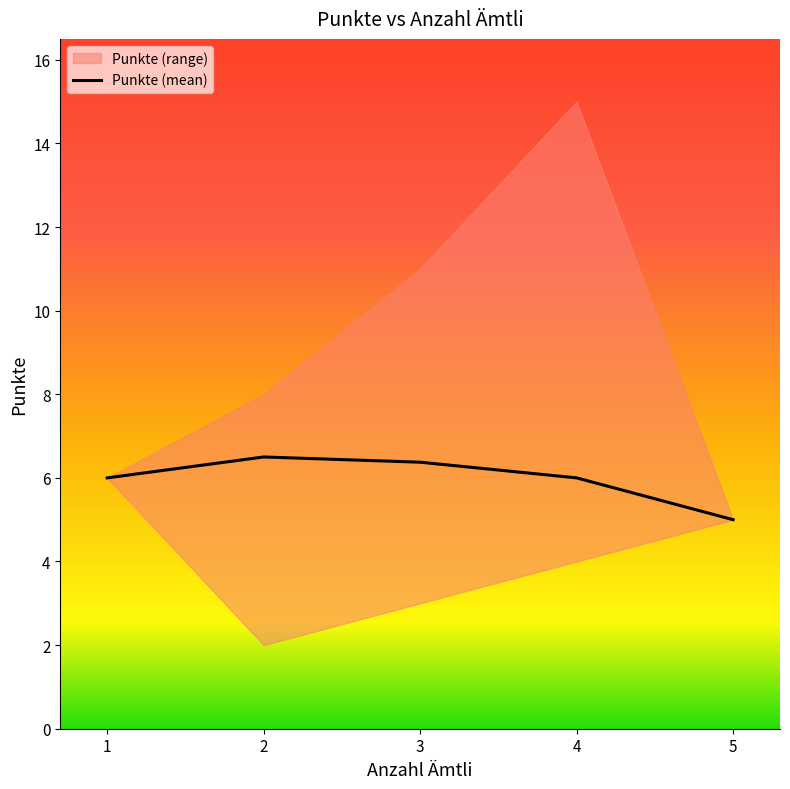

What is the change in value from 1 to 5?

-1.0